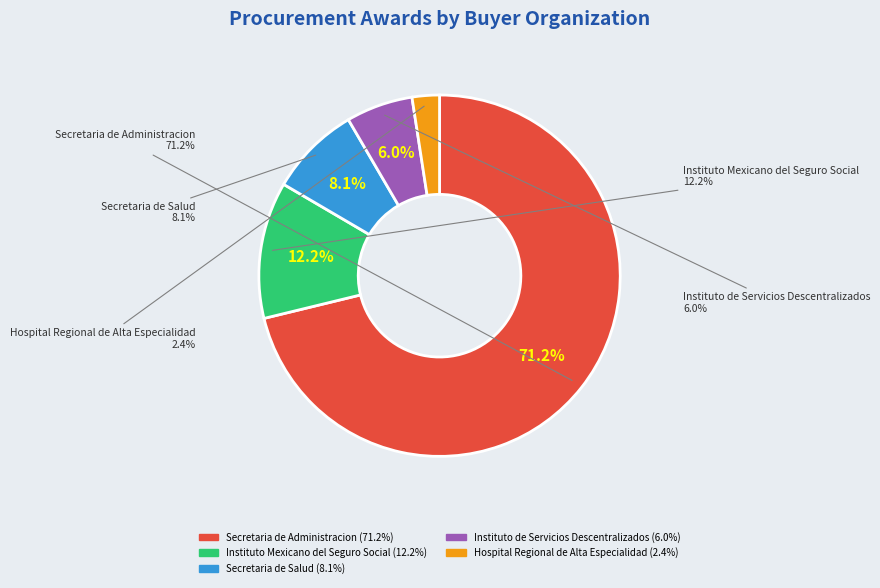

What portion of the pie excludes Secretaria de Salud?

91.9%